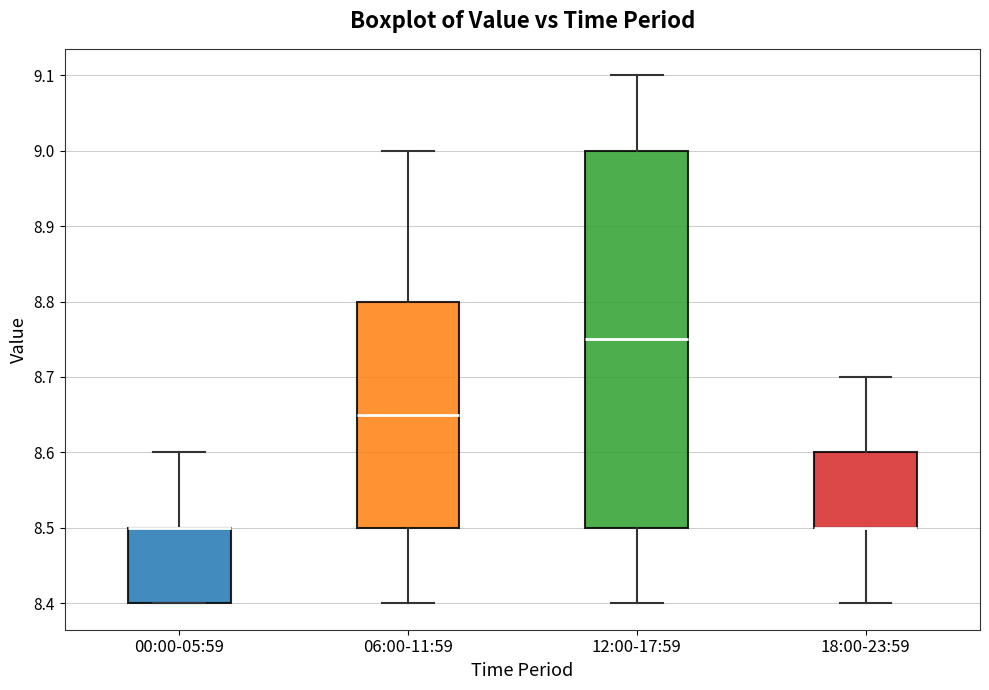

Reading left to right, read every box against the y-axis: the position of its median line, the range the box covers, and the ends of its whiskers. The values are not printed on the chart, so give them approximately, as read against the axis.

00:00-05:59: median 8.50 (drawn on the box's upper edge), box 8.40 to 8.50, whiskers 8.40 to 8.60
06:00-11:59: median 8.65, box 8.50 to 8.80, whiskers 8.40 to 9.00
12:00-17:59: median 8.75, box 8.50 to 9.00, whiskers 8.40 to 9.10
18:00-23:59: median 8.50 (drawn on the box's lower edge), box 8.50 to 8.60, whiskers 8.40 to 8.70